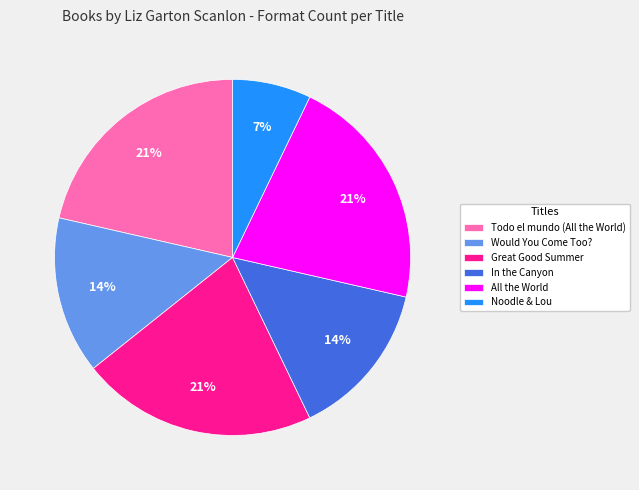

Is the sum of All the World and In the Canyon greater than half?

No